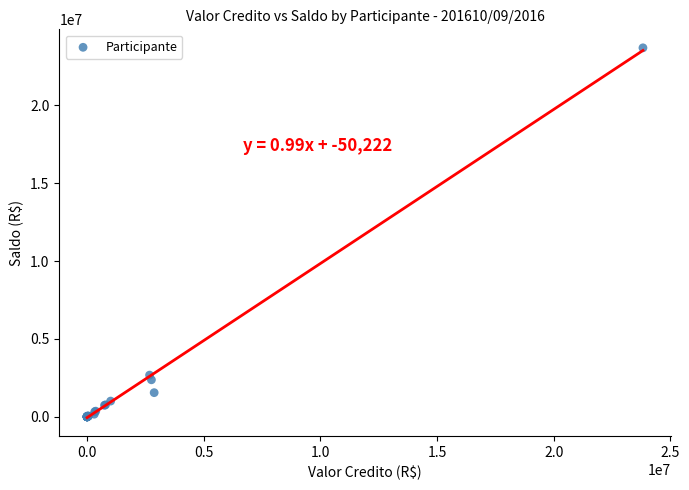

What Y value in the scatter plot is closest to 11850836?

2678265.1